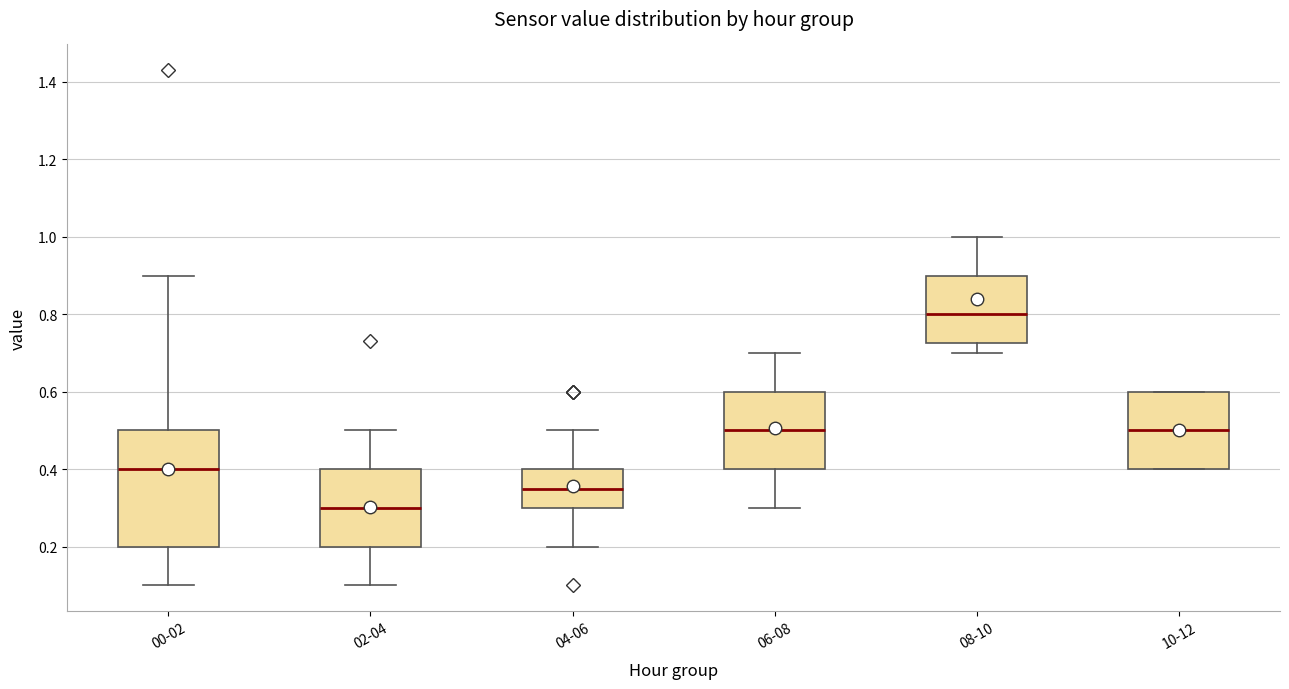

Reading left to right, read every box against the y-axis: the position of its median line, the range the box covers, and the ends of its whiskers. The values are not printed on the chart, so give them approximately, as read against the axis.

00-02: median 0.40, box 0.20 to 0.50, whiskers 0.10 to 0.90
02-04: median 0.30, box 0.20 to 0.40, whiskers 0.10 to 0.50
04-06: median 0.36, box 0.30 to 0.40, whiskers 0.20 to 0.50
06-08: median 0.50, box 0.40 to 0.60, whiskers 0.30 to 0.70
08-10: median 0.80, box 0.72 to 0.90, whiskers 0.70 to 1.00
10-12: median 0.50, box 0.40 to 0.60, whiskers 0.40 to 0.60